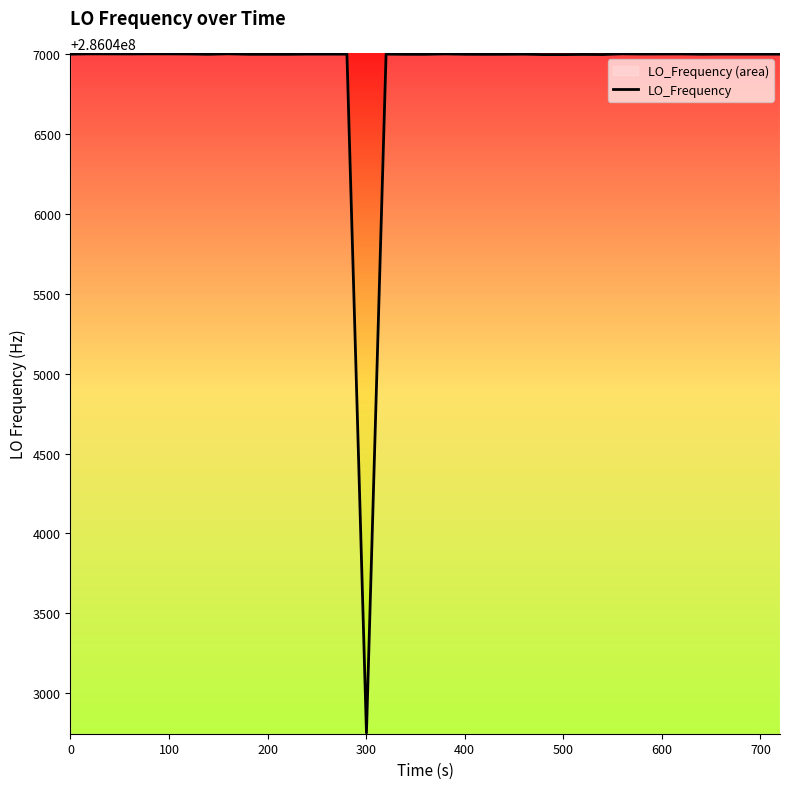

What is the minimum value shown in the chart?

286042750.9